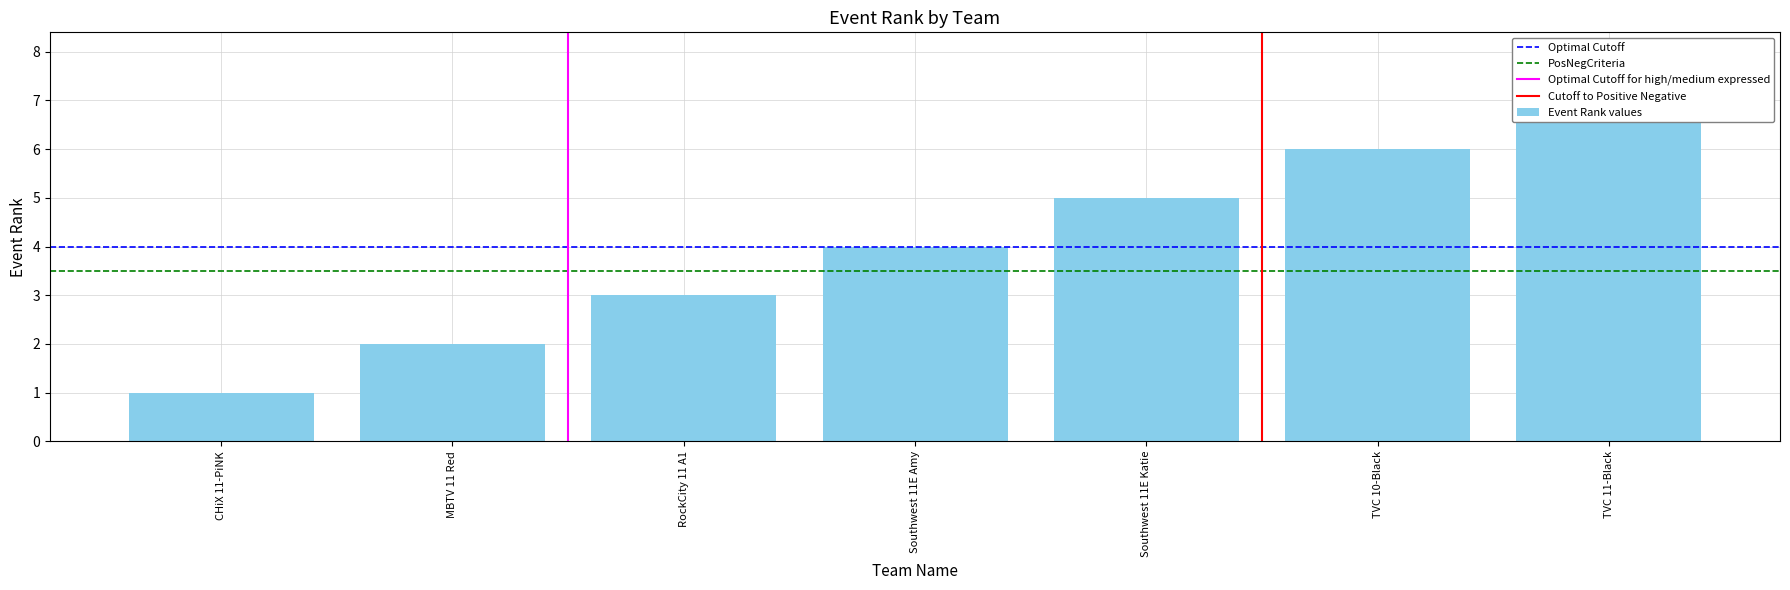

What is the value of the 6th bar from the left?

6